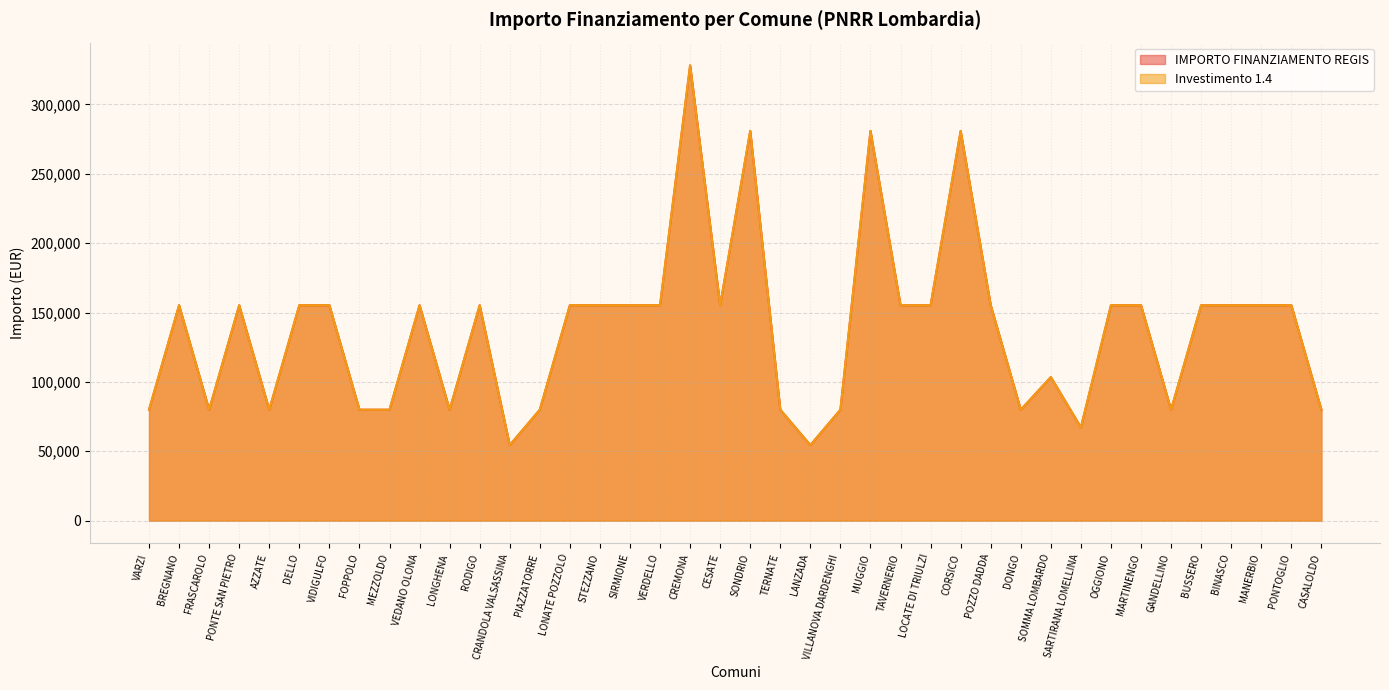

Is it true that IMPORTO FINANZIAMENTO REGIS equals 79922 at FOPPOLO?

True